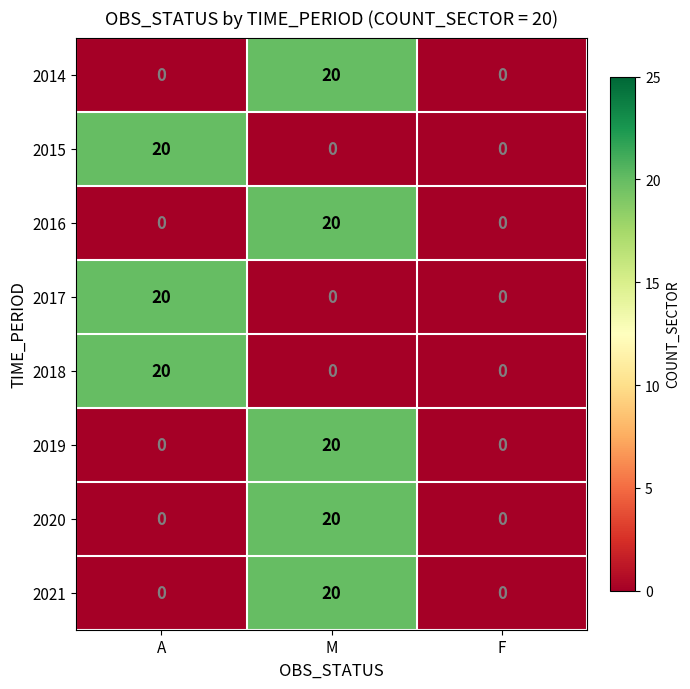

How many data points does each series have?

3